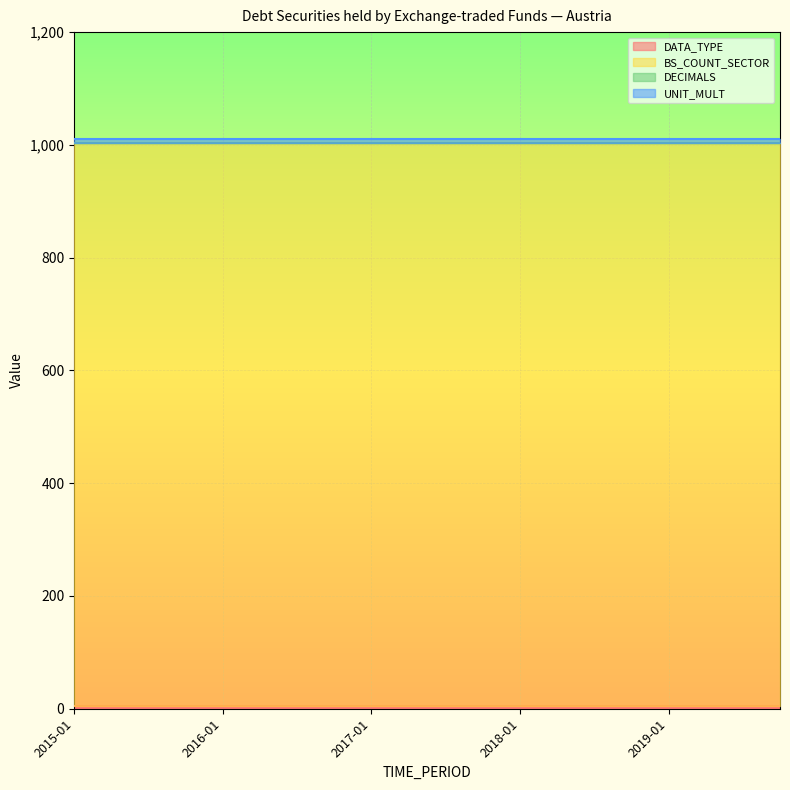

What are all the series names shown in the legend?

DATA_TYPE, BS_COUNT_SECTOR, DECIMALS, UNIT_MULT